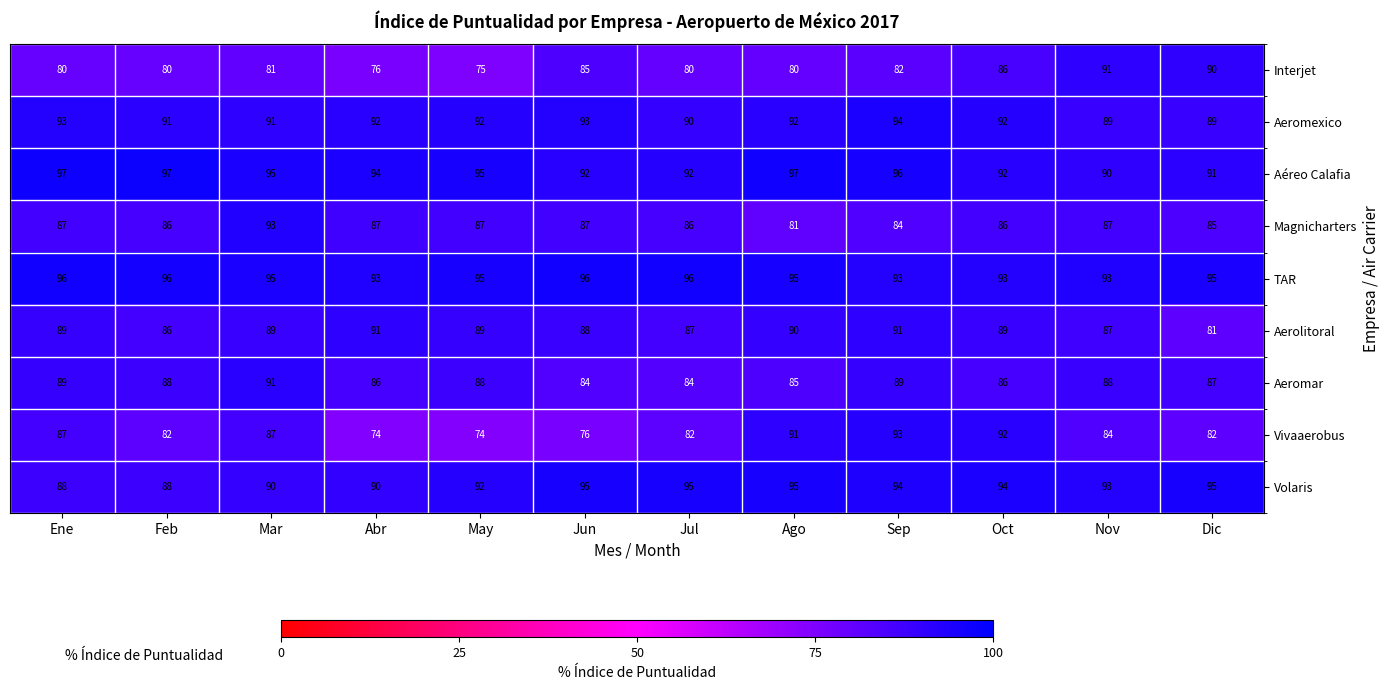

What is the greatest value displayed?

97